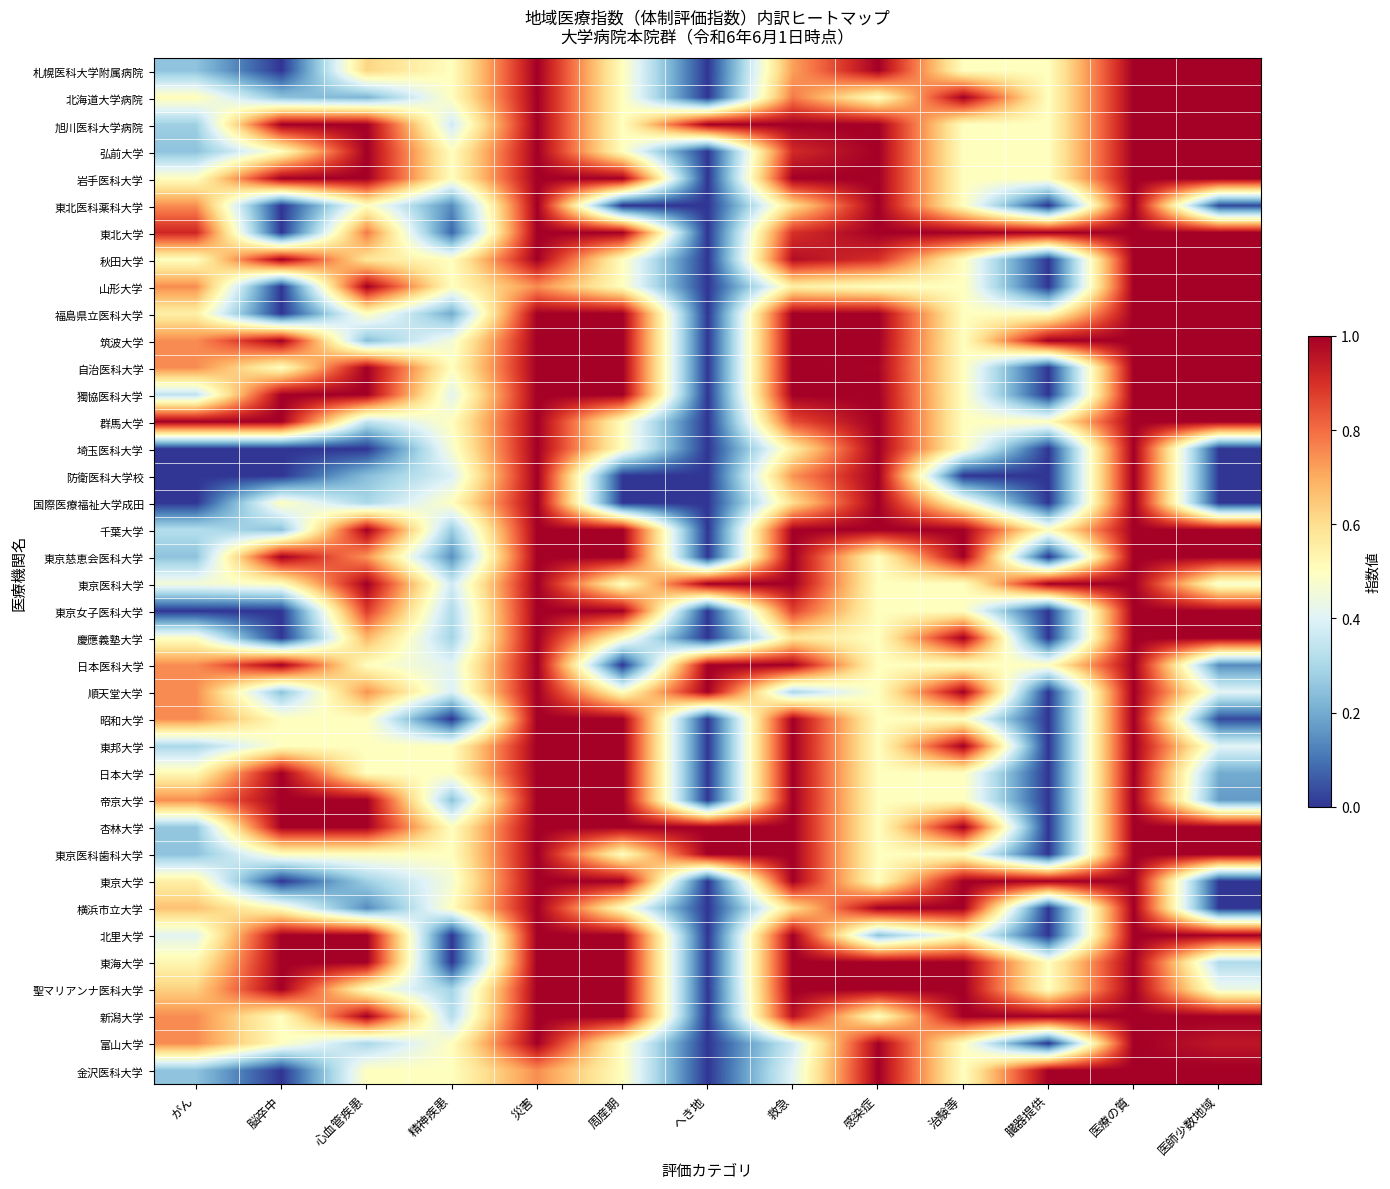

Rank the series by their maximum value, from highest to lowest.

札幌医科大学附属病院, 北海道大学病院, 旭川医科大学病院, 弘前大学, 岩手医科大学, 東北医科薬科大学, 東北大学, 秋田大学, 山形大学, 福島県立医科大学, 筑波大学, 自治医科大学, 獨協医科大学, 群馬大学, 埼玉医科大学, 防衛医科大学校, 国際医療福祉大学成田, 千葉大学, 東京慈恵会医科大学, 東京医科大学, 東京女子医科大学, 慶應義塾大学, 日本医科大学, 順天堂大学, 昭和大学, 東邦大学, 日本大学, 帝京大学, 杏林大学, 東京医科歯科大学, 東京大学, 横浜市立大学, 北里大学, 東海大学, 聖マリアンナ医科大学, 新潟大学, 富山大学, 金沢医科大学